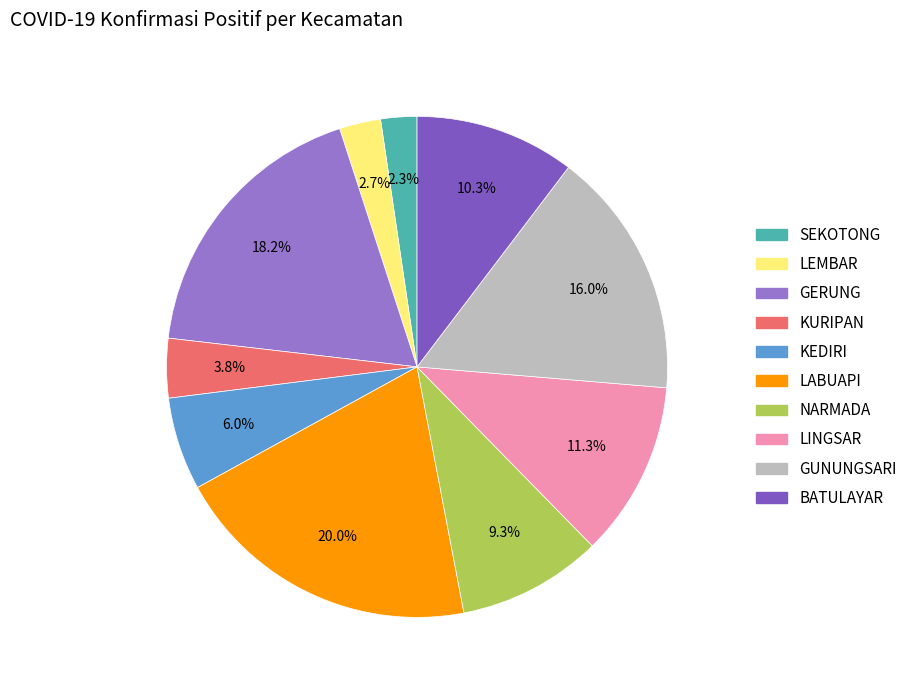

What is the change in value from LEMBAR to GUNUNGSARI?

+80